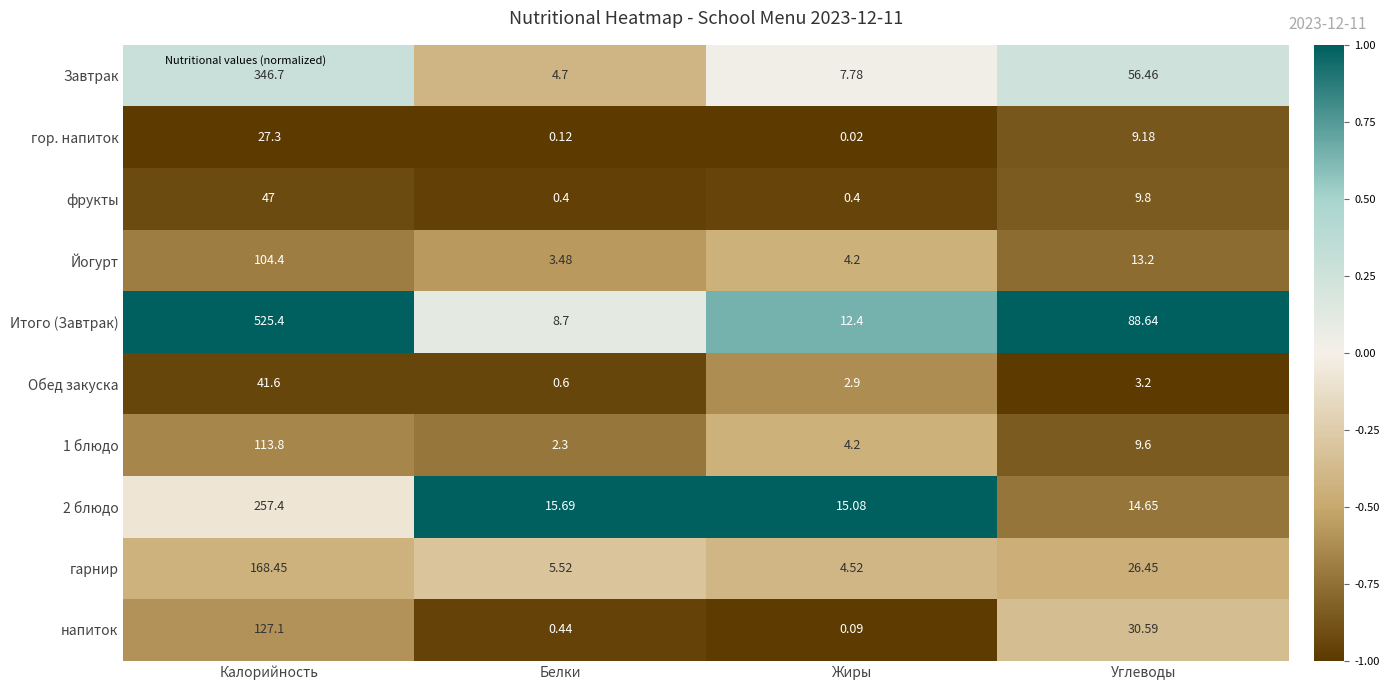

Which category has the lowest value in the 2 блюдо series?

Углеводы